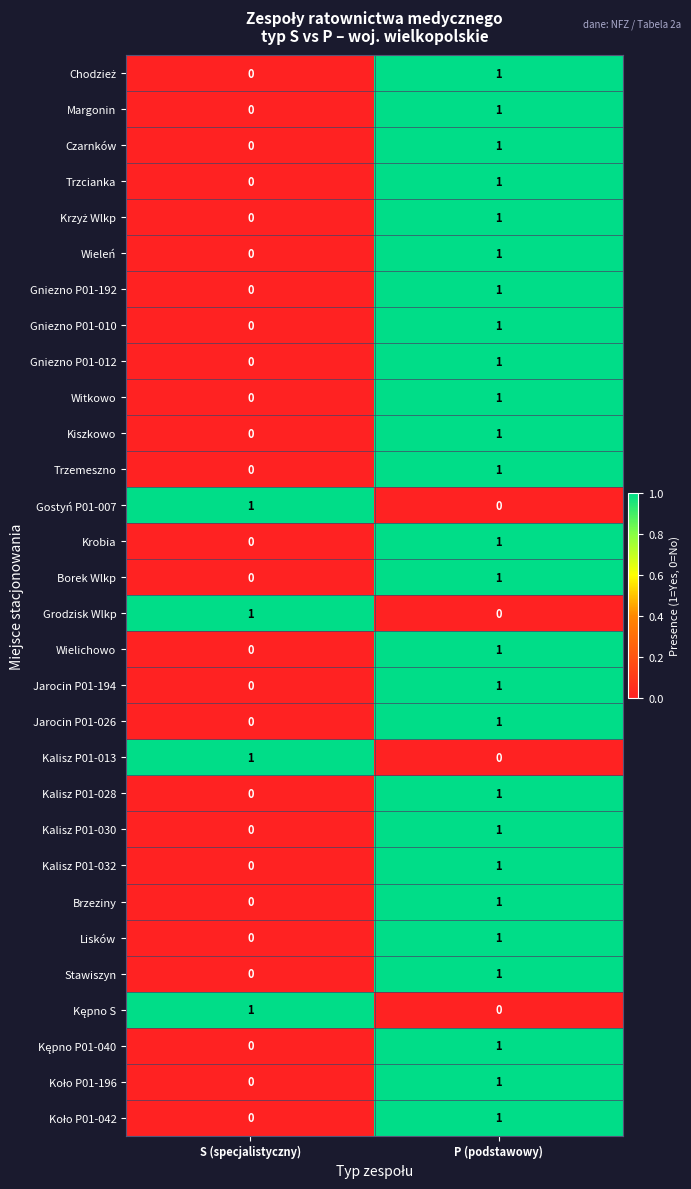

What is the difference between the highest and lowest values at P (podstawowy)?

1